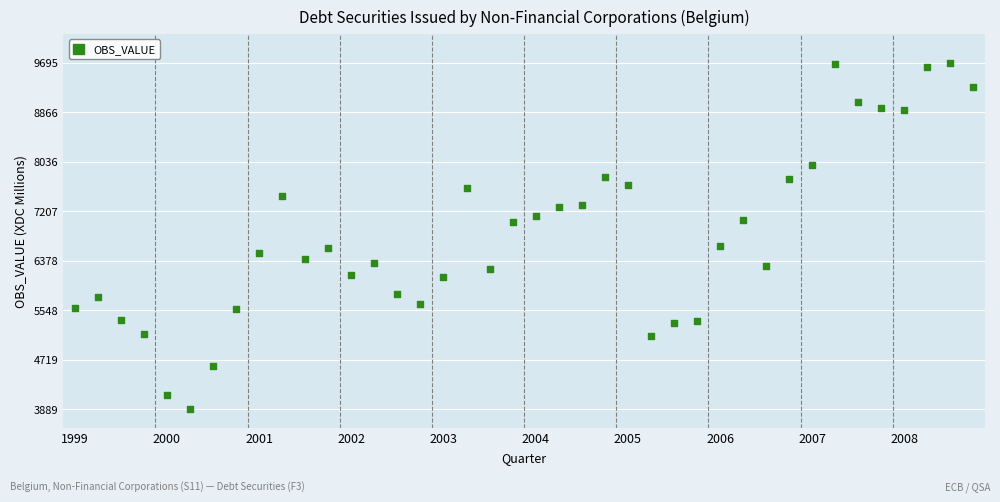

What is the range of Y values (max minus min)?

5805.9